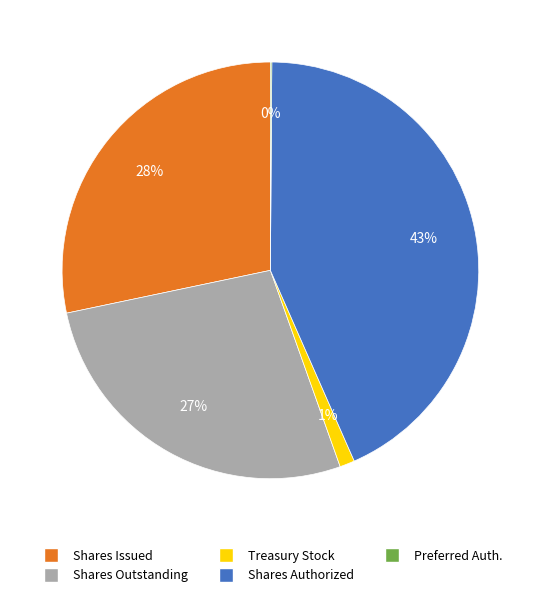

Is there a majority slice in this chart?

No